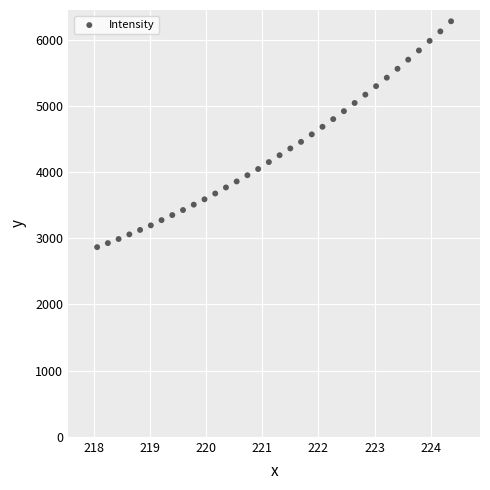

What is the range of X values (max minus min)?

6.3